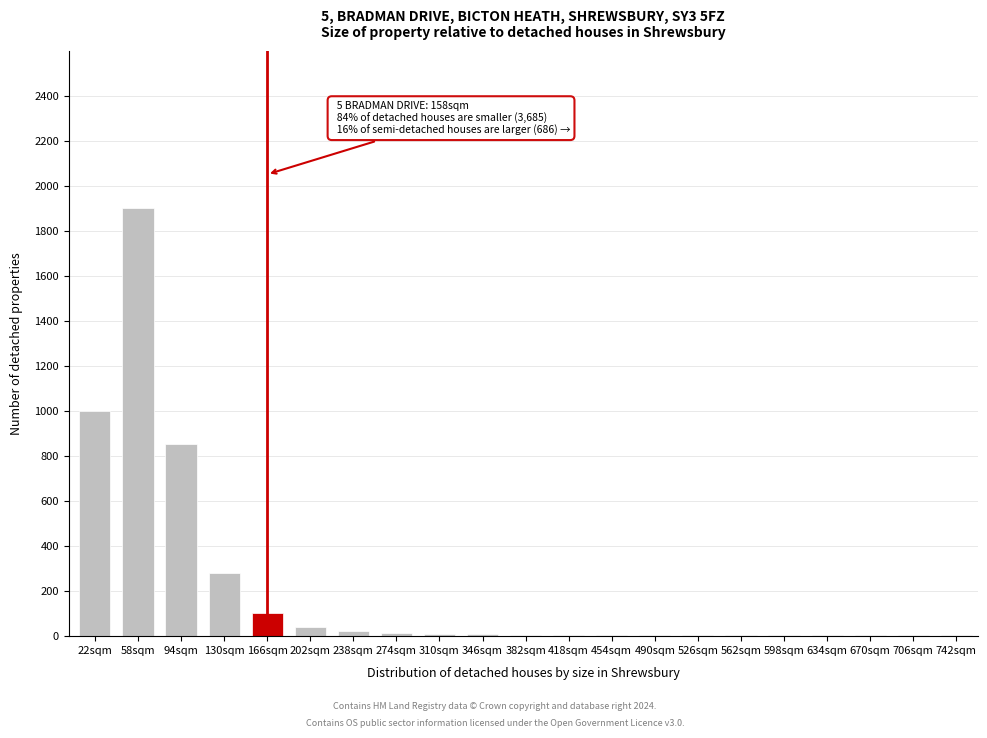

What is the change in value from 22sqm to 166sqm?

-900